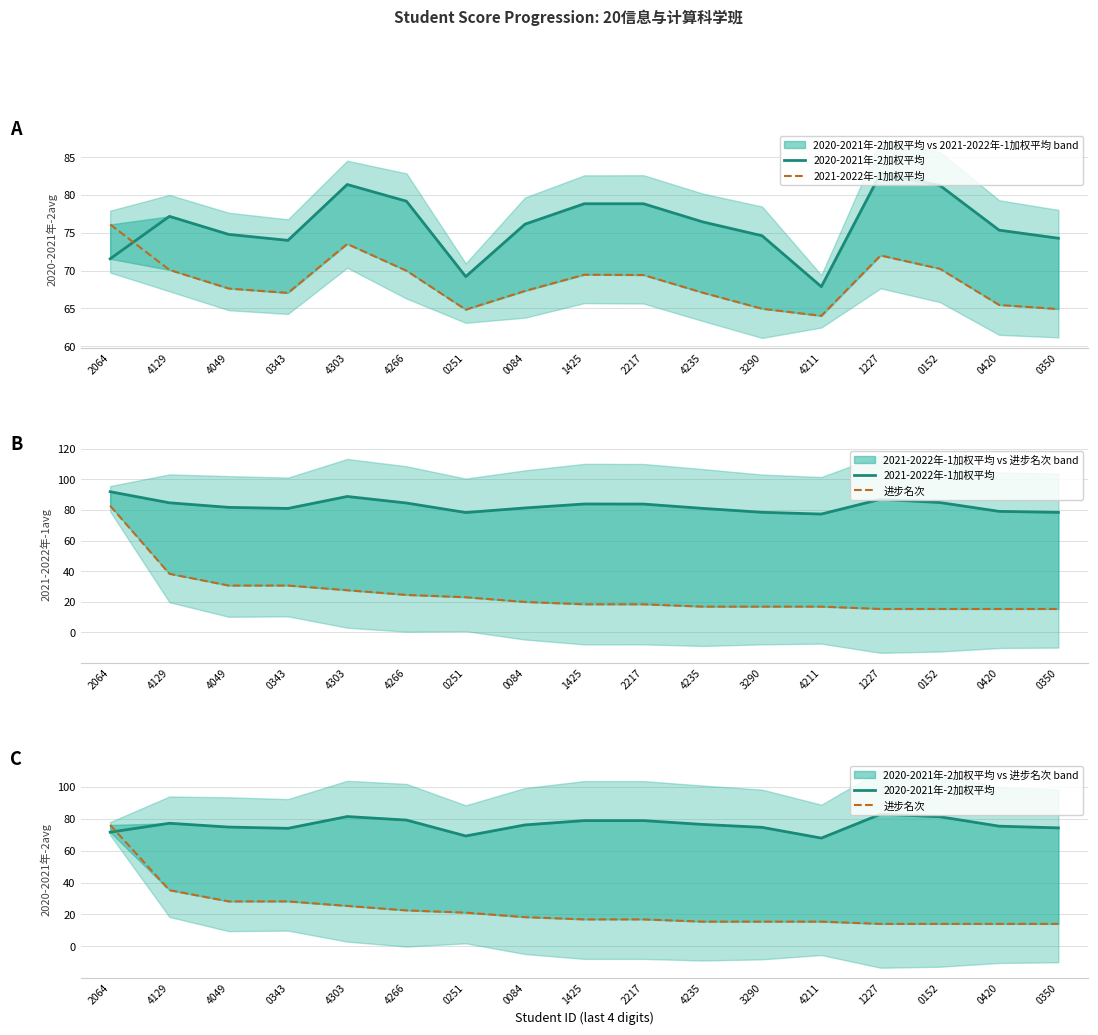

What are all the series names shown in the legend?

2020-2021年-2加权平均, 2021-2022年-1加权平均, 进步名次